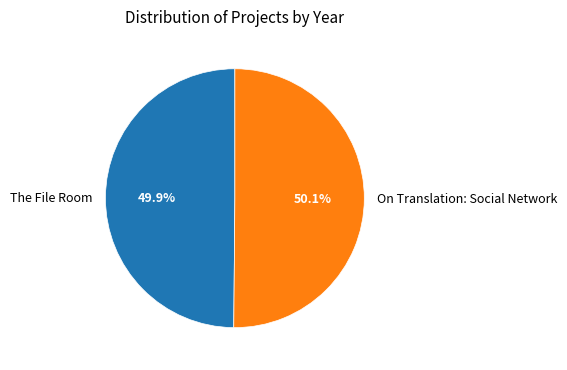

What is the ratio of the value at On Translation: Social Network to the value at The File Room?

1.0